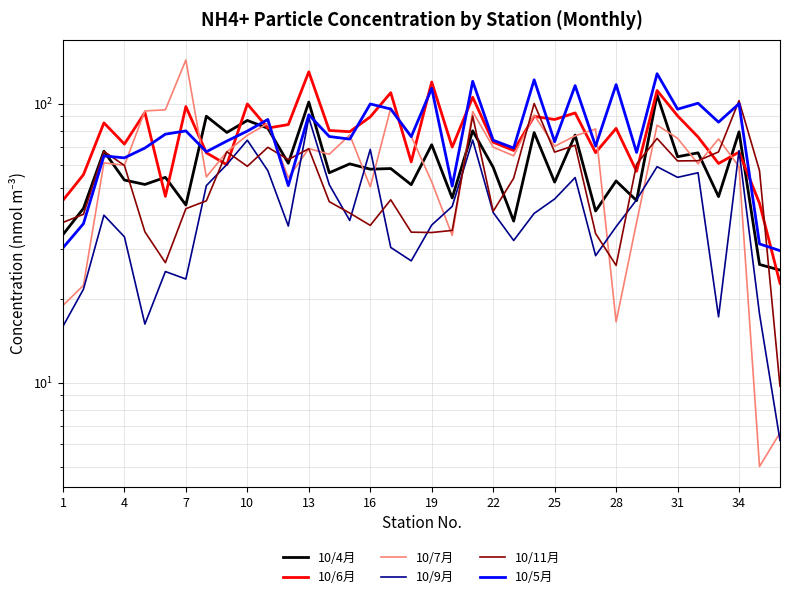

What is the average value of the 10/4月 series?

60.8